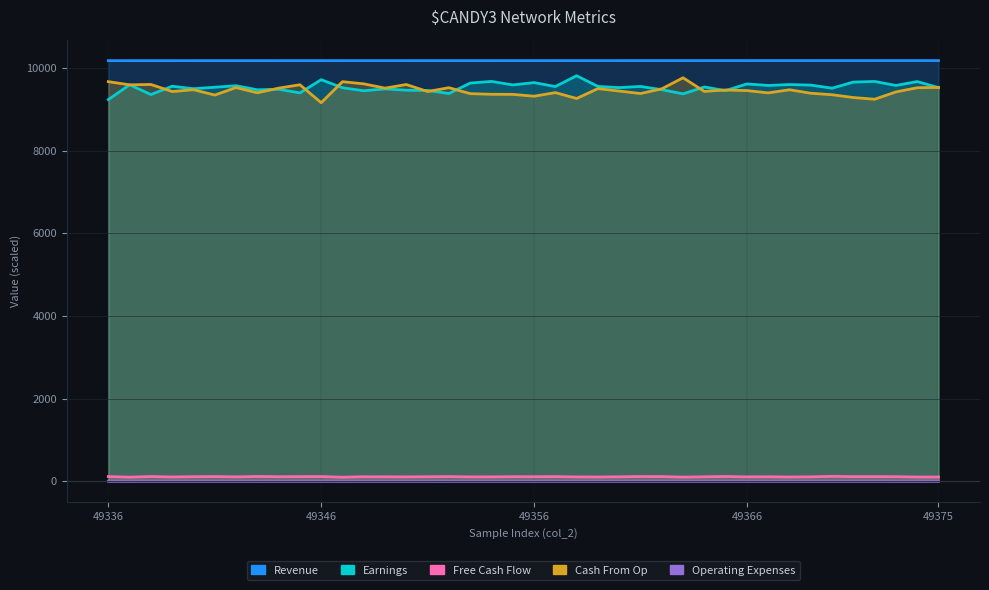

How many data points does each series have?

40